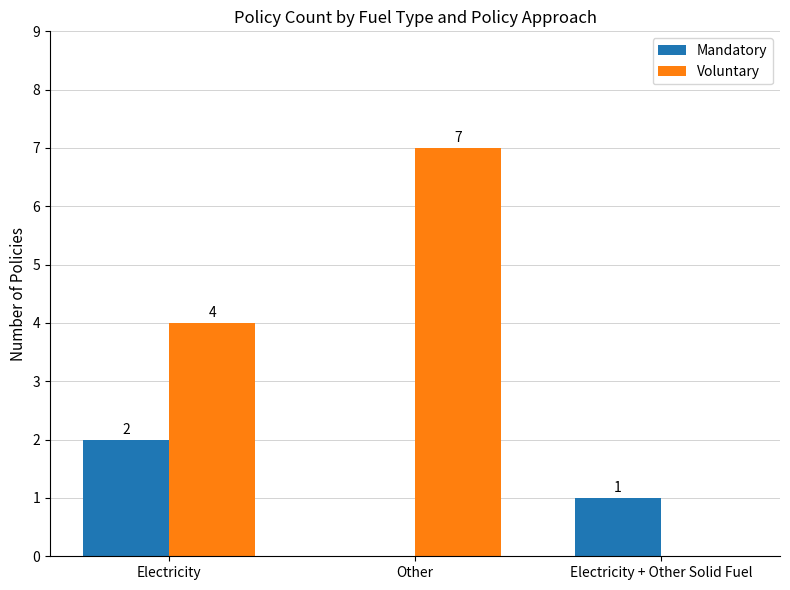

What is the sum of the Mandatory values at Electricity + Other Solid Fuel and Electricity?

3